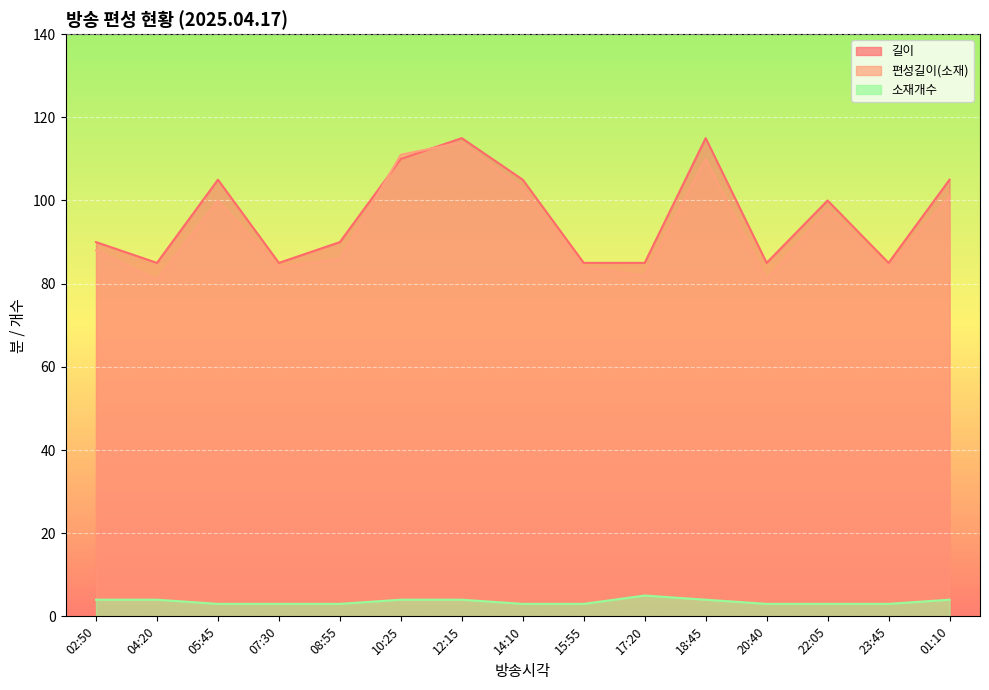

Which series has the largest total across all categories?

길이